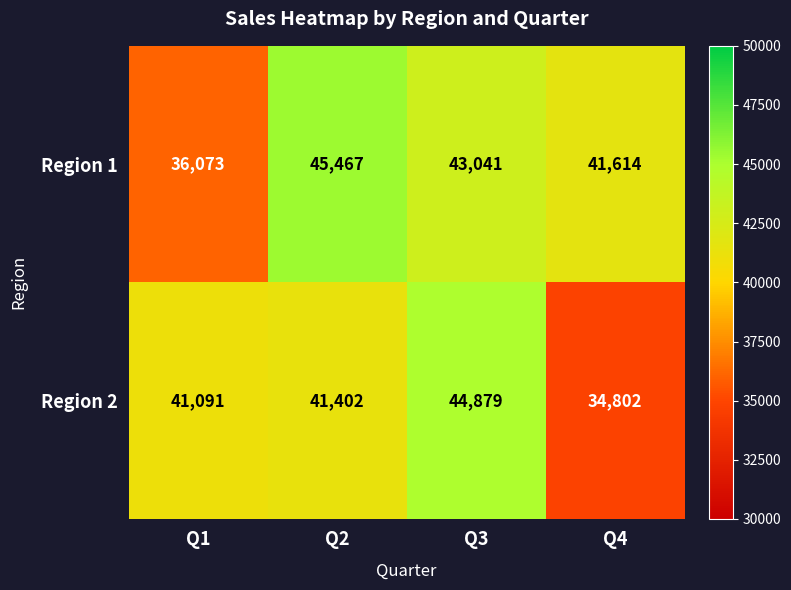

At Q1, list the series in order from smallest to largest.

Region 1, Region 2